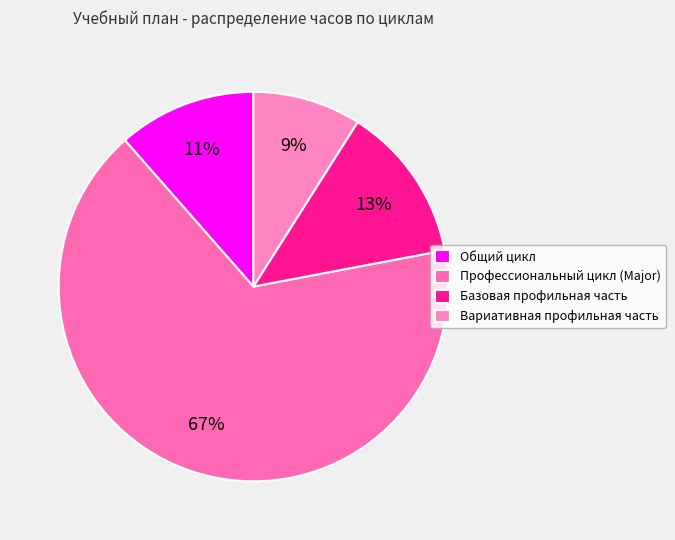

How many slices are in this pie chart?

4